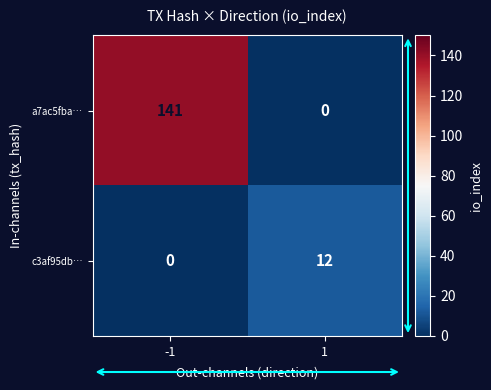

List the series in order of their overall mean, highest first.

a7ac5fba…, c3af95db…